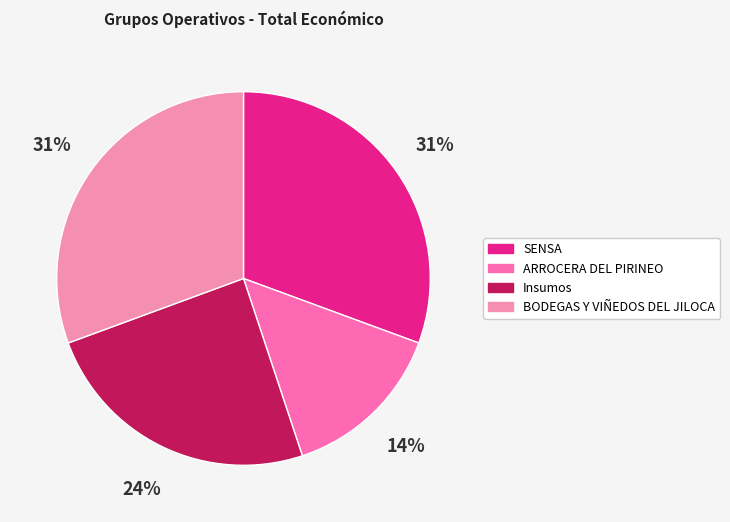

Which category has the smallest portion of the pie?

ARROCERA DEL PIRINEO